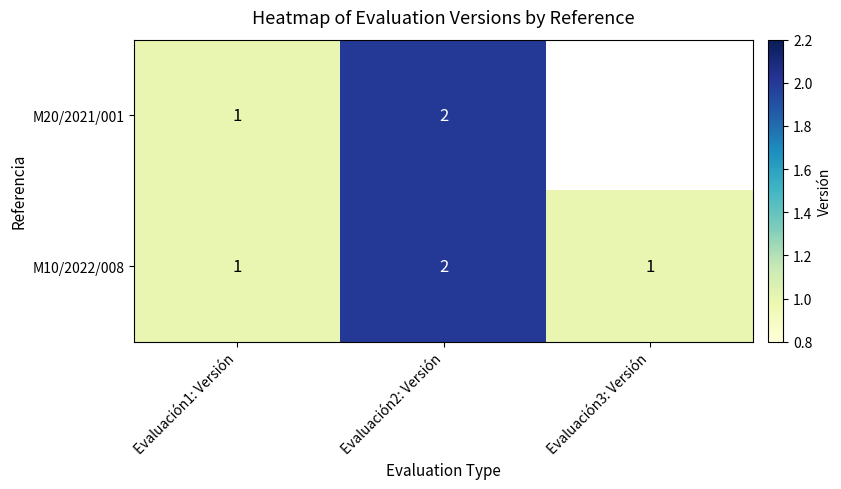

How many M10/2022/008 values are between 1 and 2?

3